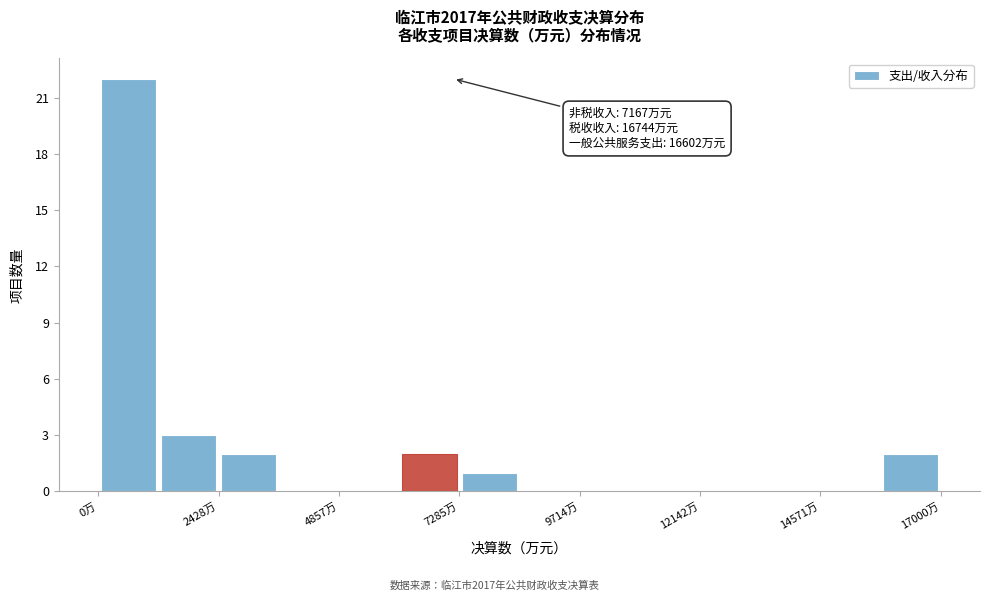

Around what value on the x-axis is the tallest bar? Give the approximate position of its centre, as read against the axis.

500